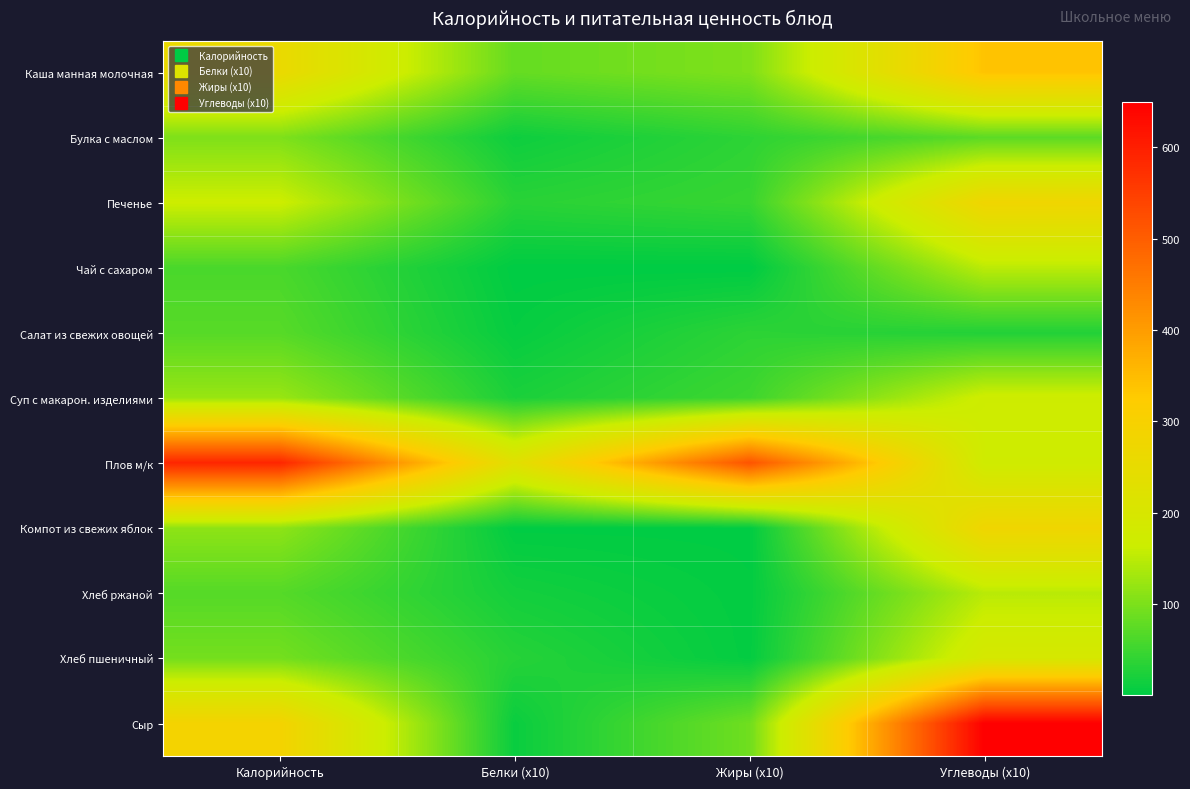

Reading left to right, list all the values displayed in this chart.

Каша манная молочная: Калорийность=260.0	Белки (x10)=81.6	Жиры (x10)=102.4	Углеводы (x10)=338.4
Булка с маслом: Калорийность=102.0	Белки (x10)=11.8	Жиры (x10)=37.4	Углеводы (x10)=74.4
Печенье: Калорийность=165.8	Белки (x10)=34.0	Жиры (x10)=45.2	Углеводы (x10)=278.8
Чай с сахаром: Калорийность=60.0	Белки (x10)=0.7	Жиры (x10)=0.2	Углеводы (x10)=150.0
Салат из свежих овощей: Калорийность=70.5	Белки (x10)=5.6	Жиры (x10)=36.9	Углеводы (x10)=28.7
Суп с макарон. изделиями: Калорийность=122.2	Белки (x10)=22.8	Жиры (x10)=50.3	Углеводы (x10)=170.0
Плов м/к: Калорийность=589.3	Белки (x10)=230.9	Жиры (x10)=515.6	Углеводы (x10)=173.1
Компот из свежих яблок: Калорийность=114.6	Белки (x10)=1.6	Жиры (x10)=1.6	Углеводы (x10)=278.8
Хлеб ржаной: Калорийность=69.0	Белки (x10)=16.8	Жиры (x10)=3.3	Углеводы (x10)=148.2
Хлеб пшеничный: Калорийность=93.5	Белки (x10)=31.6	Жиры (x10)=4.0	Углеводы (x10)=193.2
Сыр: Калорийность=290.5	Белки (x10)=9.0	Жиры (x10)=90.0	Углеводы (x10)=650.0